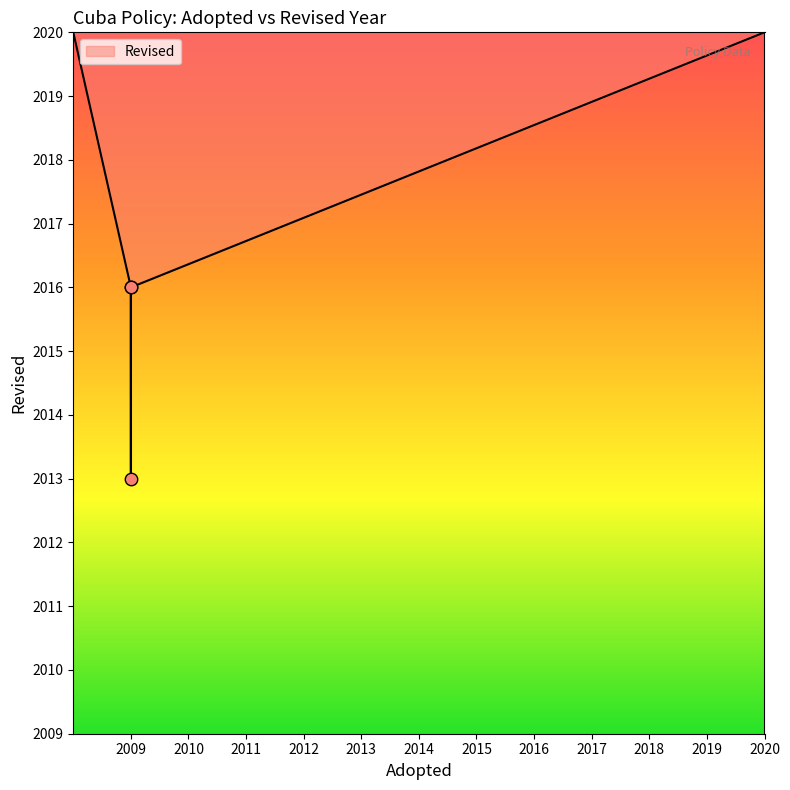

Which has a higher value, 2009 or 2009?

2009